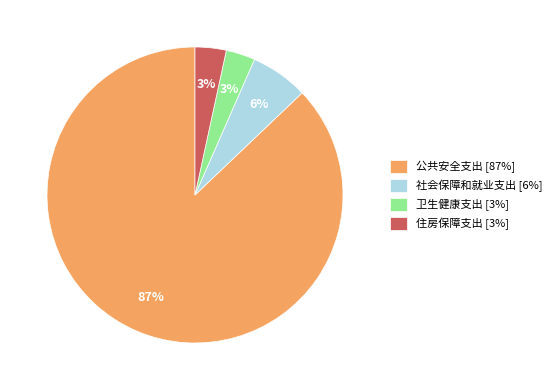

Which has a higher value, 社会保障和就业支出 or 住房保障支出?

社会保障和就业支出